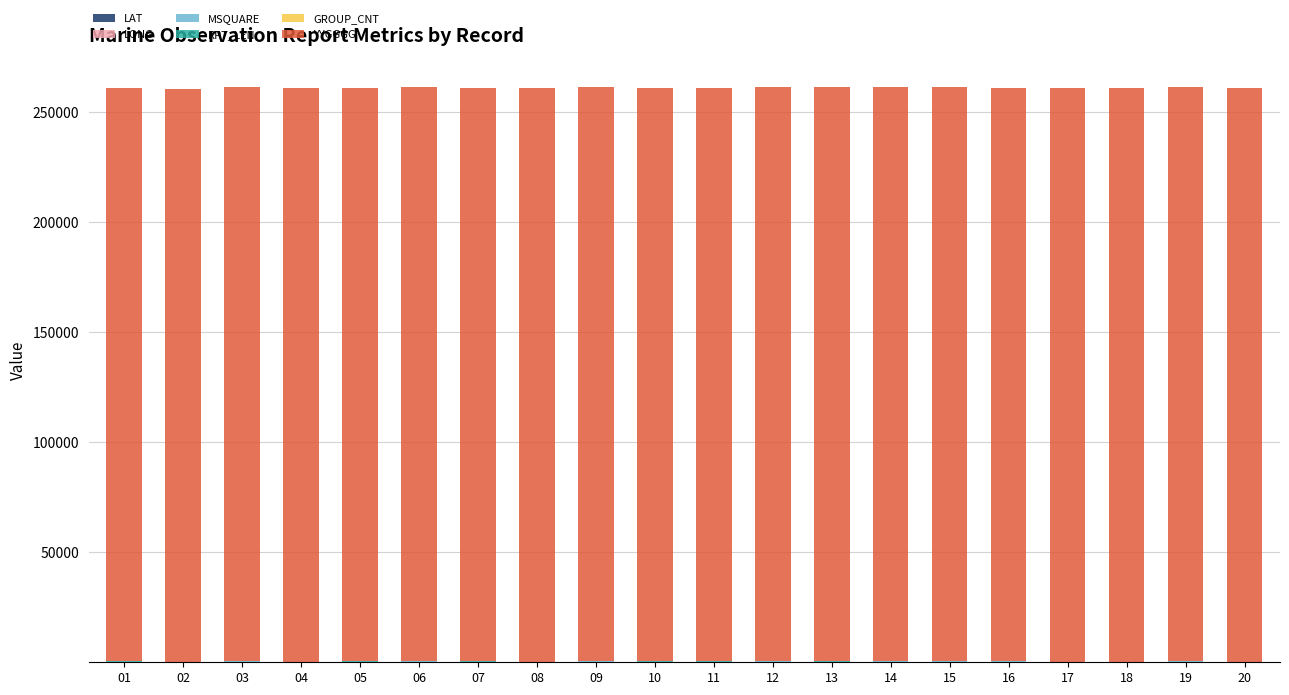

What is the total value across all series at 01?

261037.9